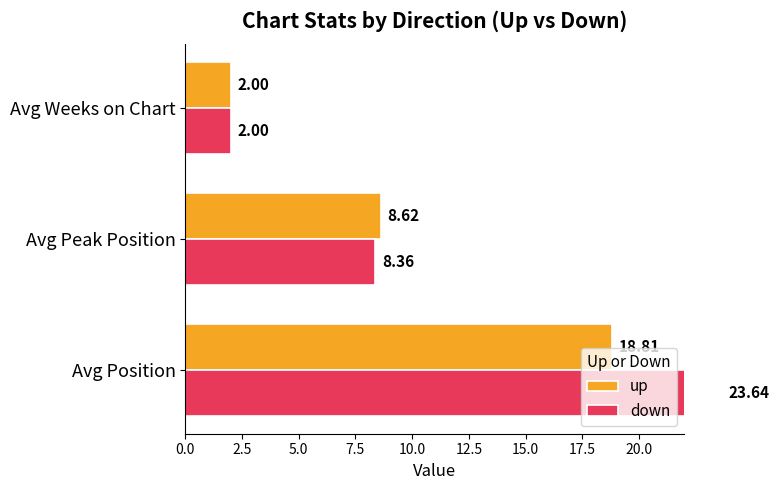

Which series has the widest spread of values?

down